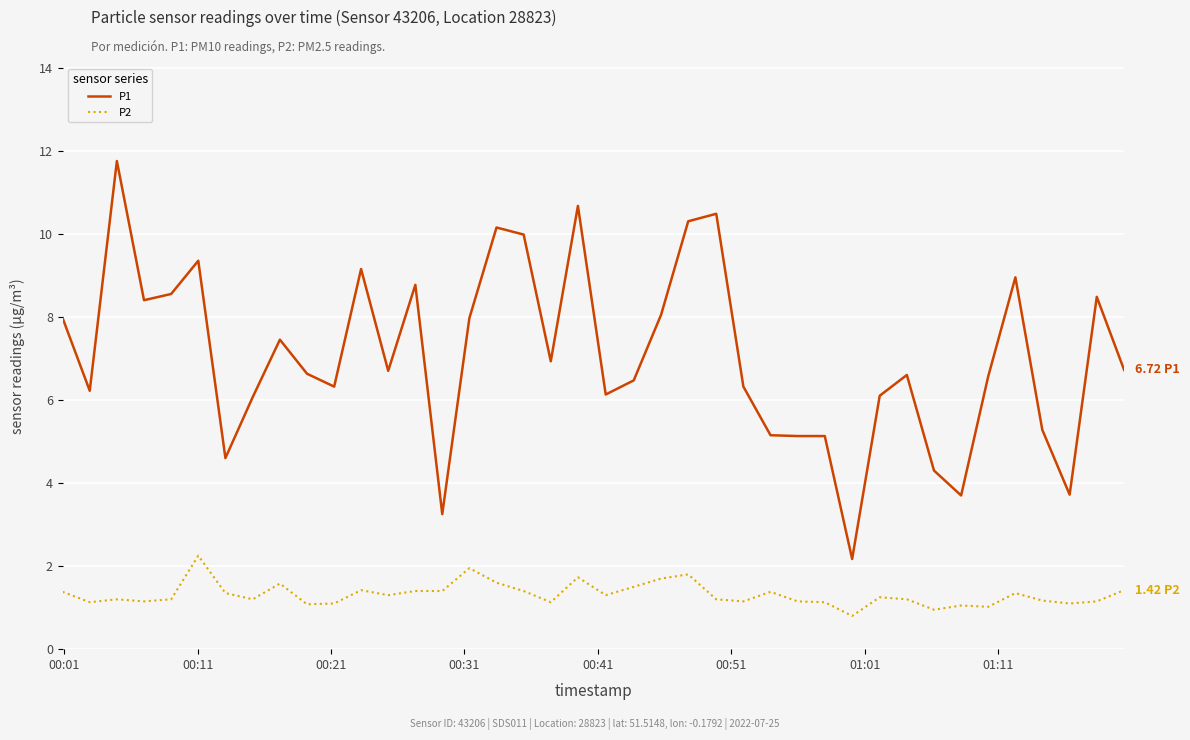

True or false: P1 and P2 cross at least once.

False